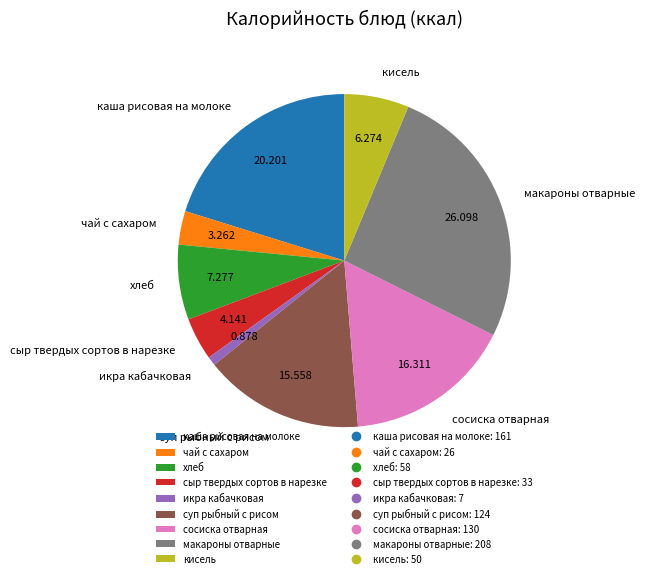

What is the largest slice in the pie chart?

макароны отварные